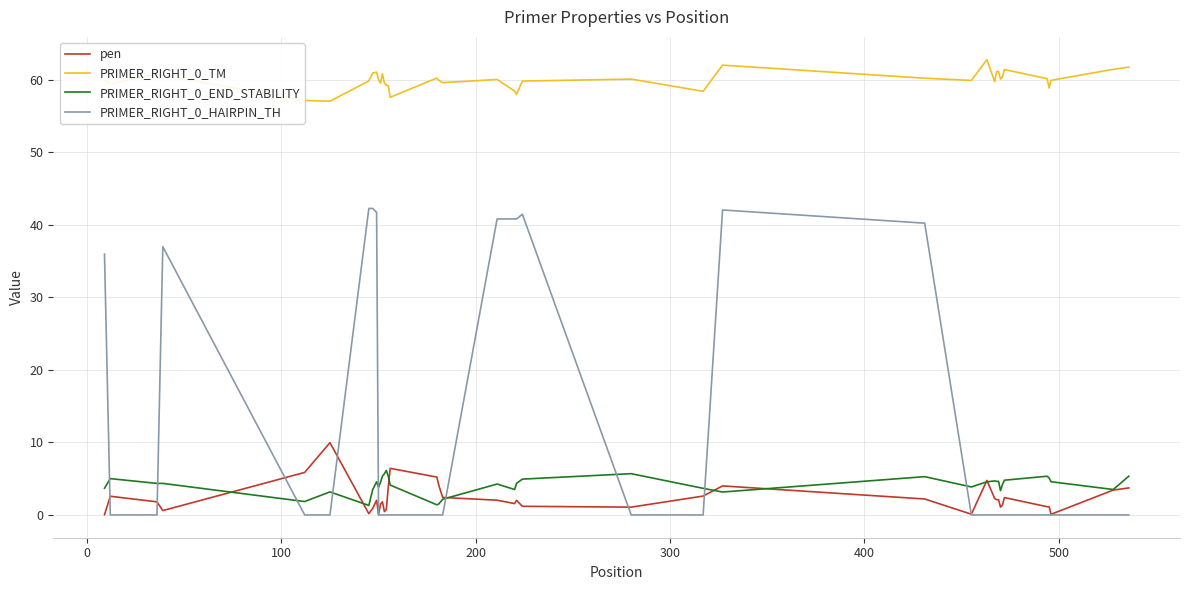

True or false: PRIMER_RIGHT_0_END_STABILITY and PRIMER_RIGHT_0_TM intersect in this chart.

False